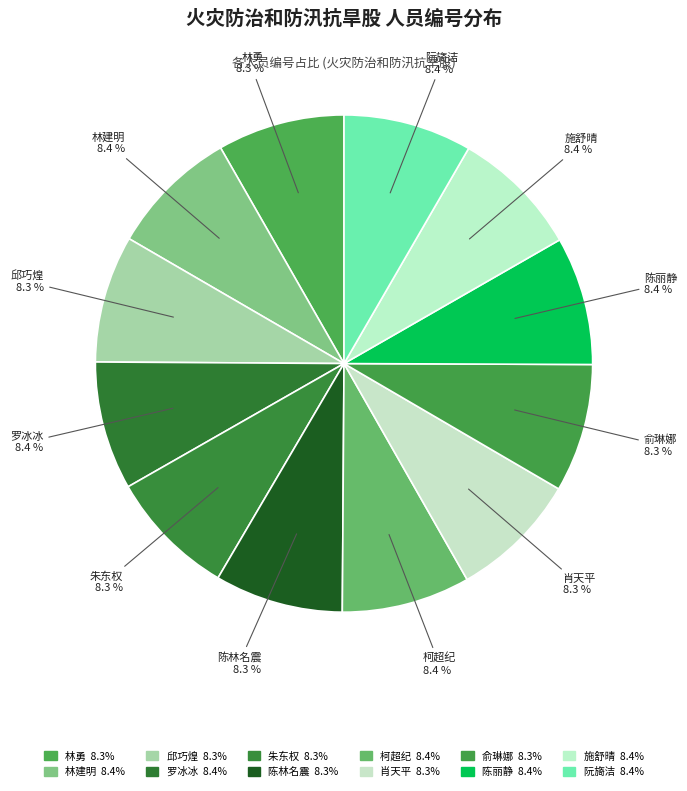

How many slices are in this pie chart?

12